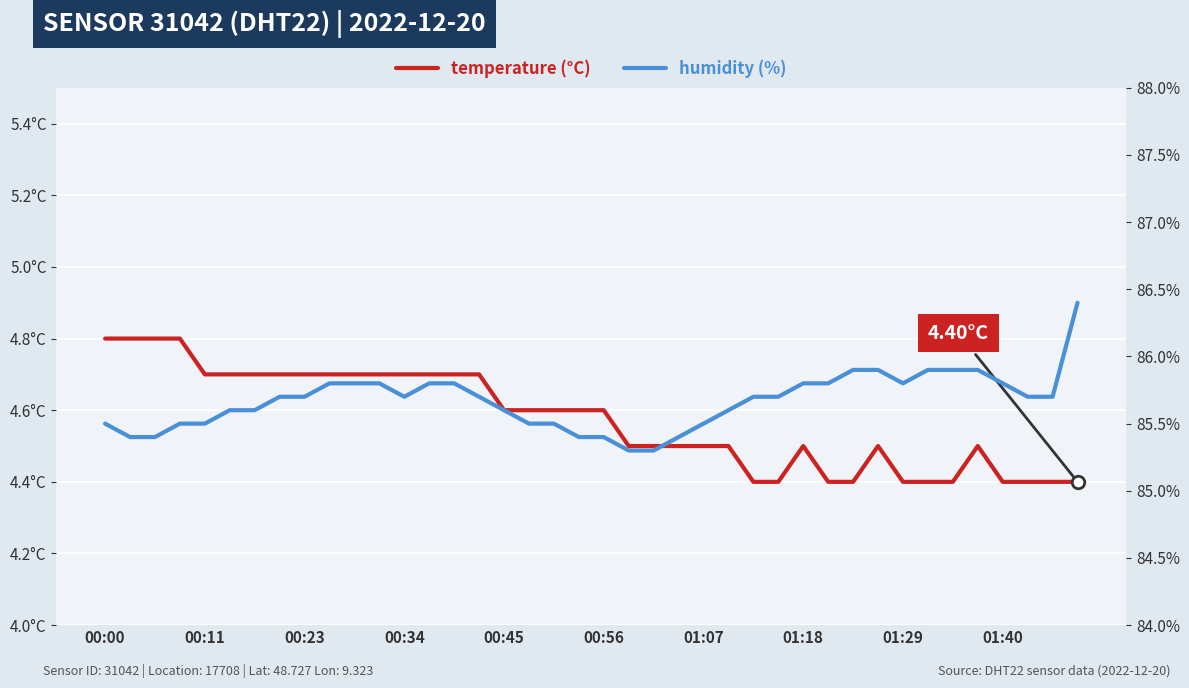

At 00:23, list the series in order from smallest to largest.

temperature, humidity